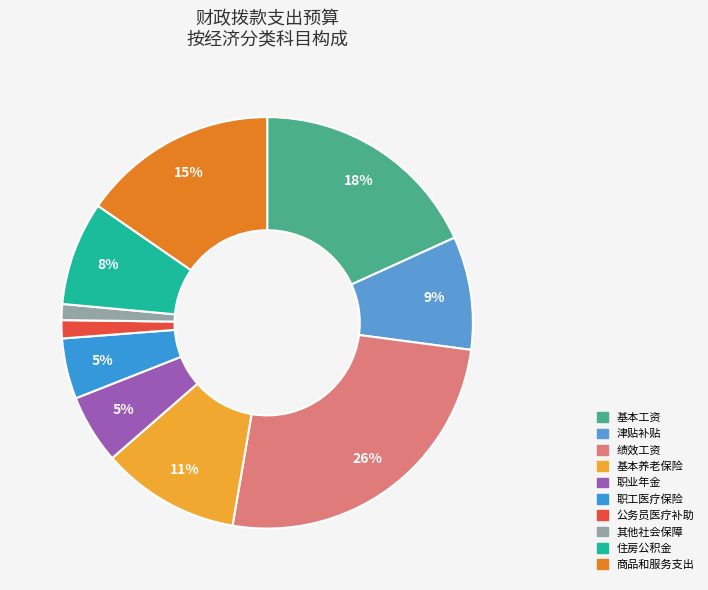

Which slice is the largest?

绩效工资